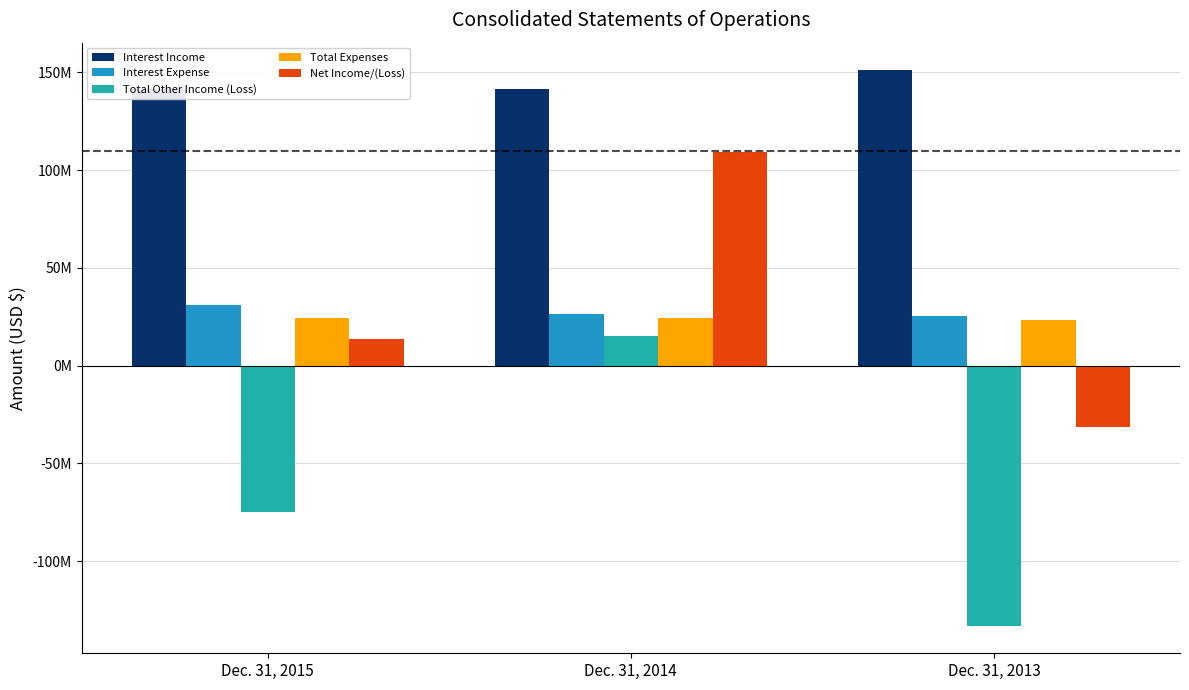

Is it true that Total Other Income (Loss) equals -36649659 at Dec. 31, 2015?

False